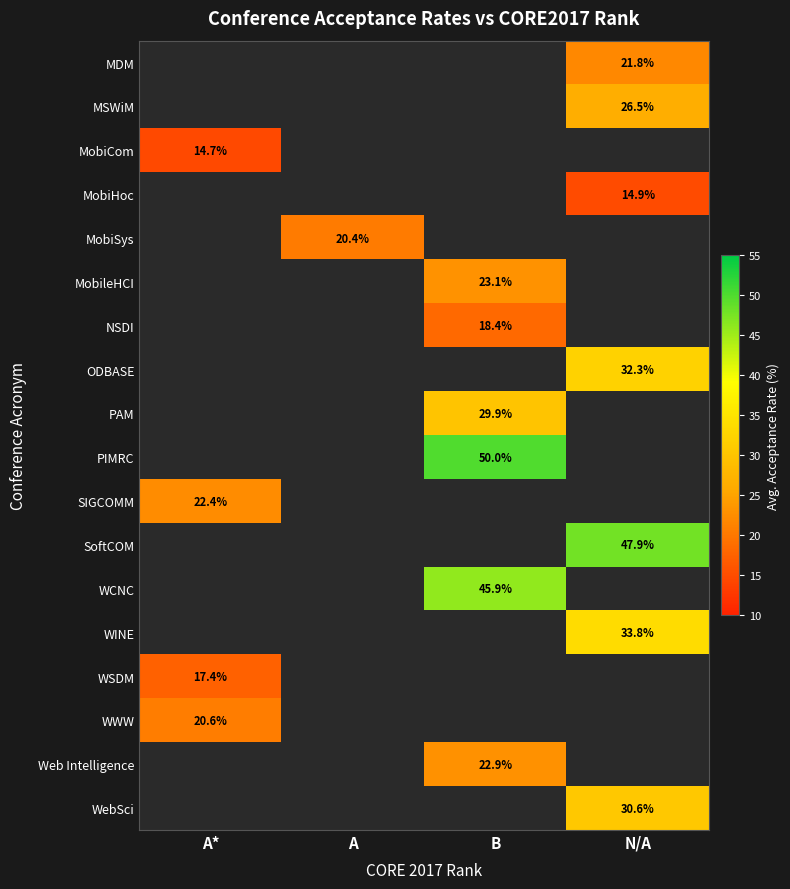

The WebSci series shows 30.6 at N/A. True or false?

True